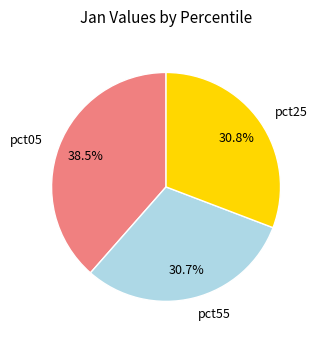

Does pct55 account for over 50% of the chart?

No